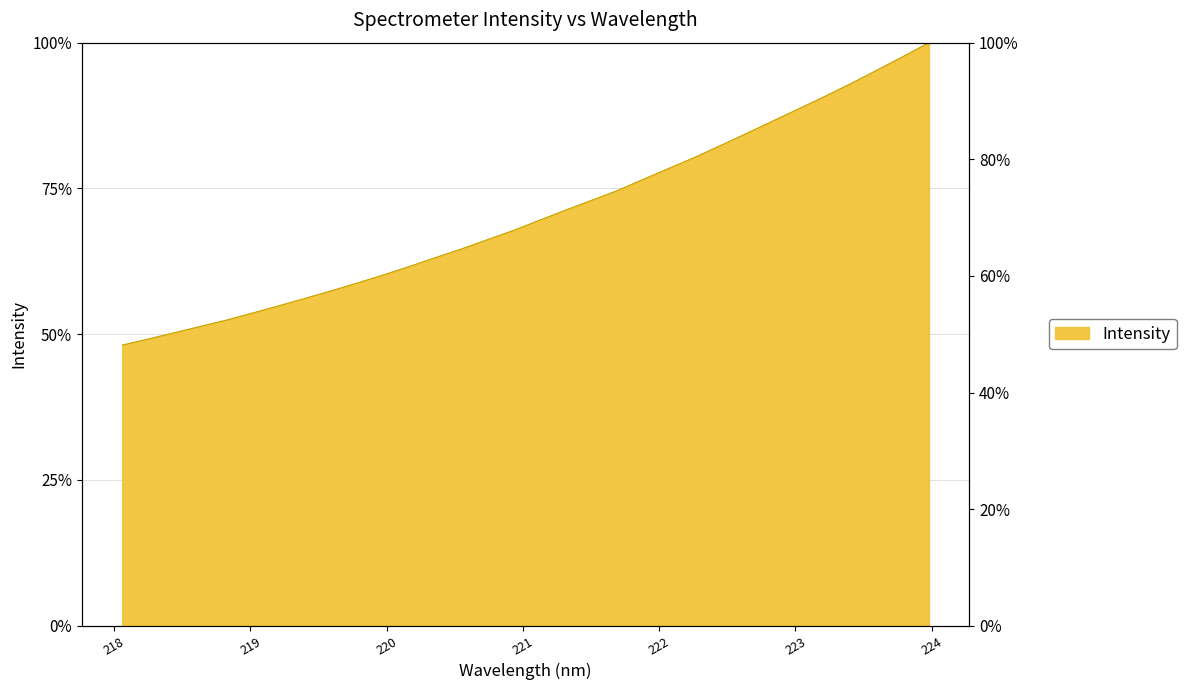

What is the difference between the maximum and minimum values?

0.5